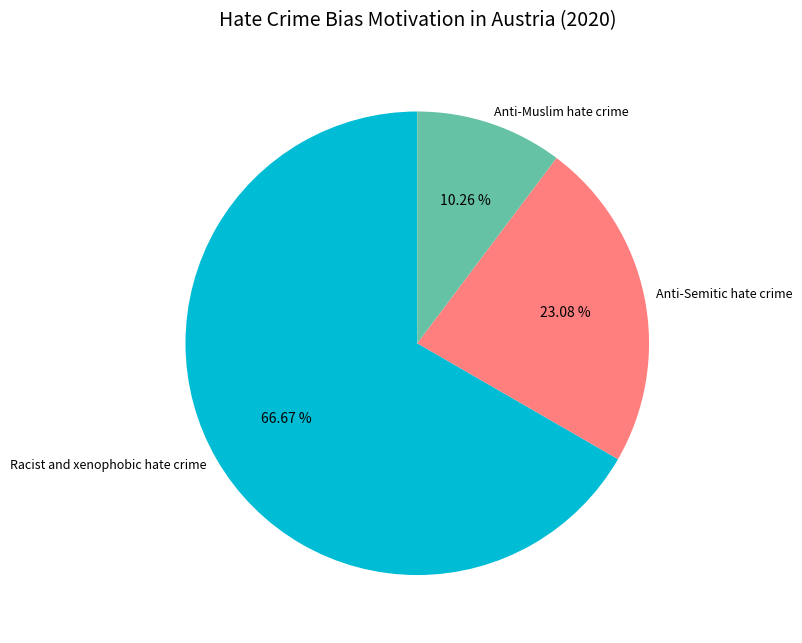

To the nearest percent, what is the difference between the Anti-Muslim hate crime and Racist and xenophobic hate crime slice percentages?

56%